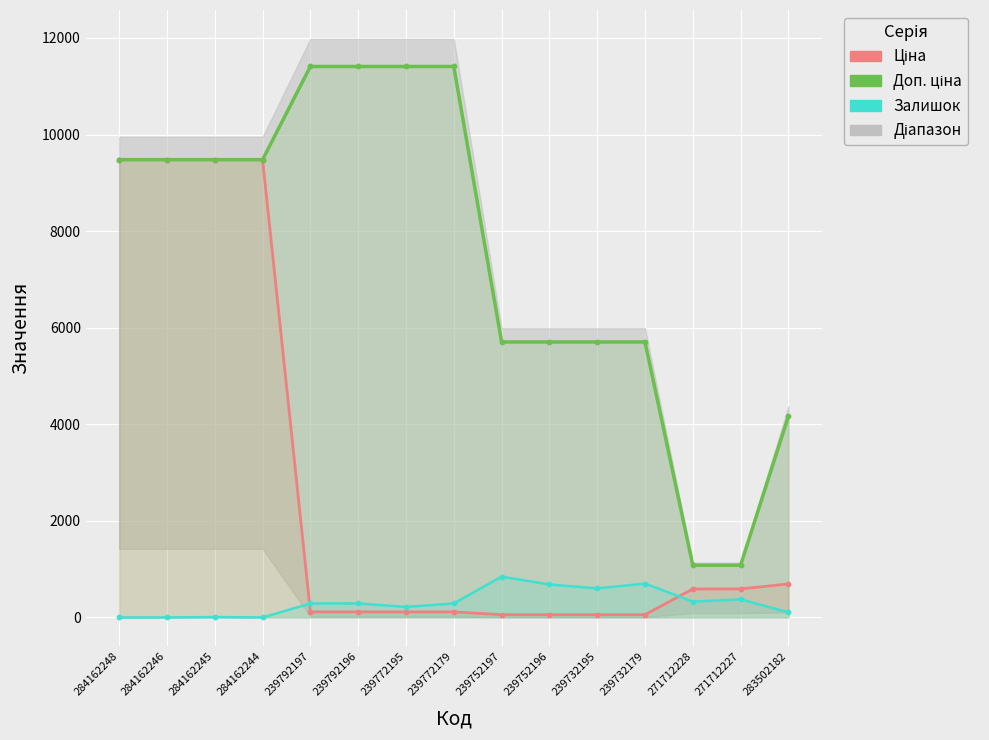

Which series has the largest total across all categories?

Доп. ціна